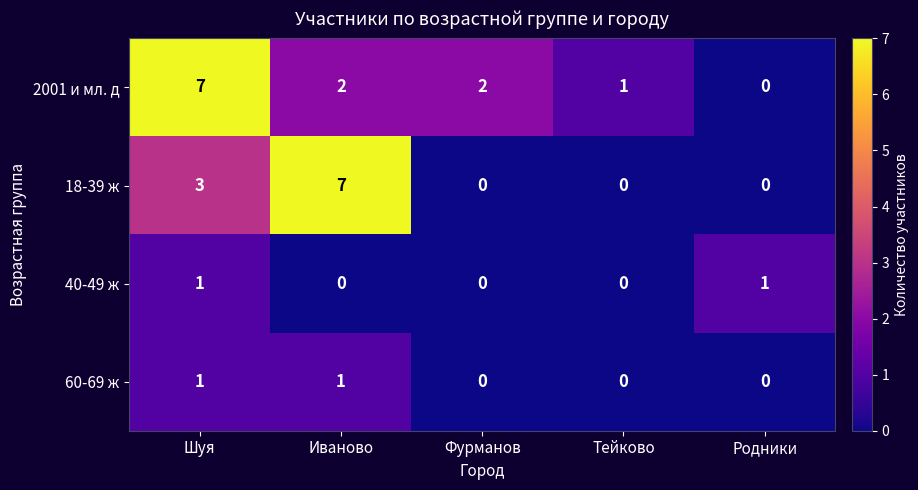

What is the maximum value for 2001 и мл. д?

7